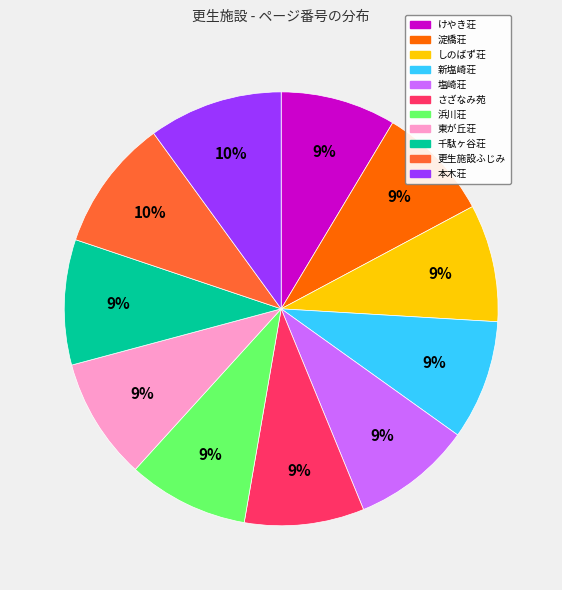

What is the ratio of the value at 東が丘荘 to the value at さざなみ苑?

1.0